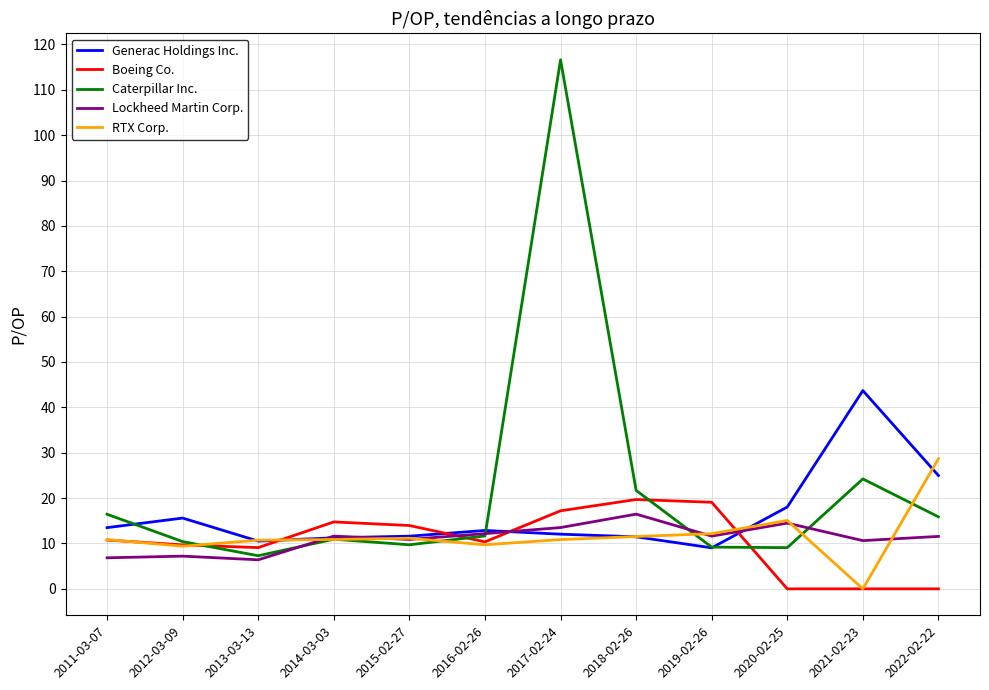

True or false: Generac Holdings Inc. has more than 0 interior local peaks.

True